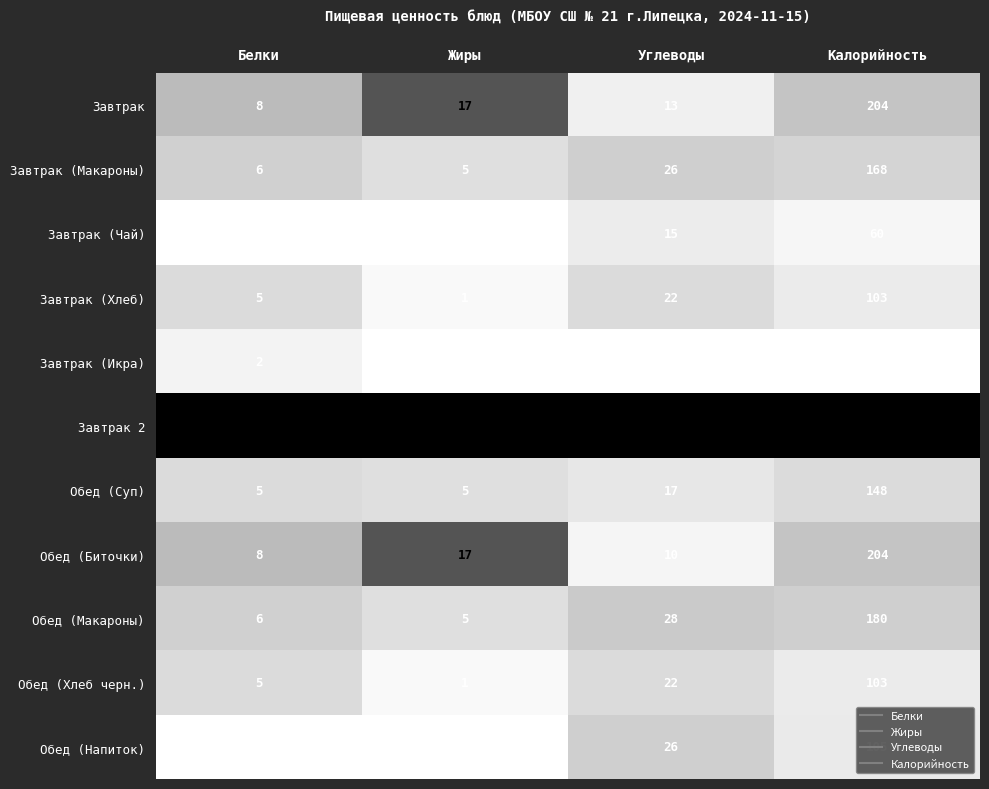

List the labels in order of Завтрак (Икра) value, smallest first.

Жиры, Белки, Углеводы, Калорийность